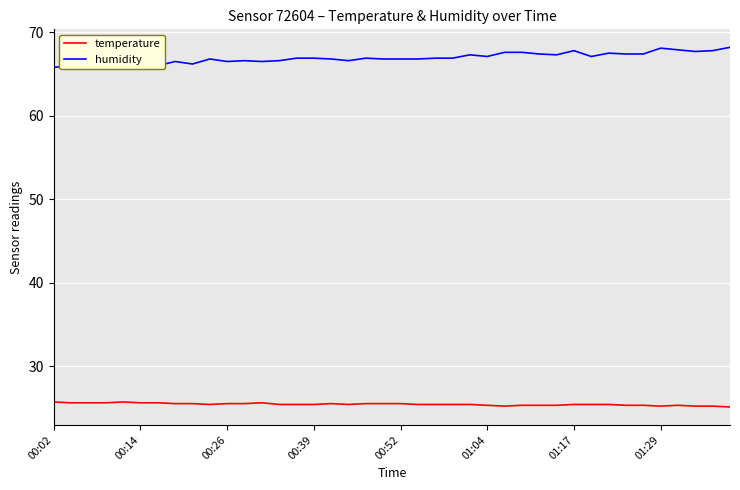

True or false: humidity and temperature intersect in this chart.

False